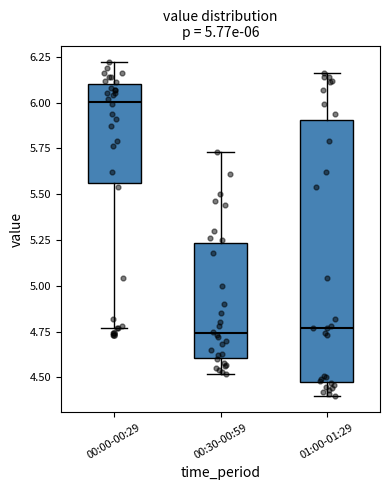

Which box has the highest median line?

00:00-00:29